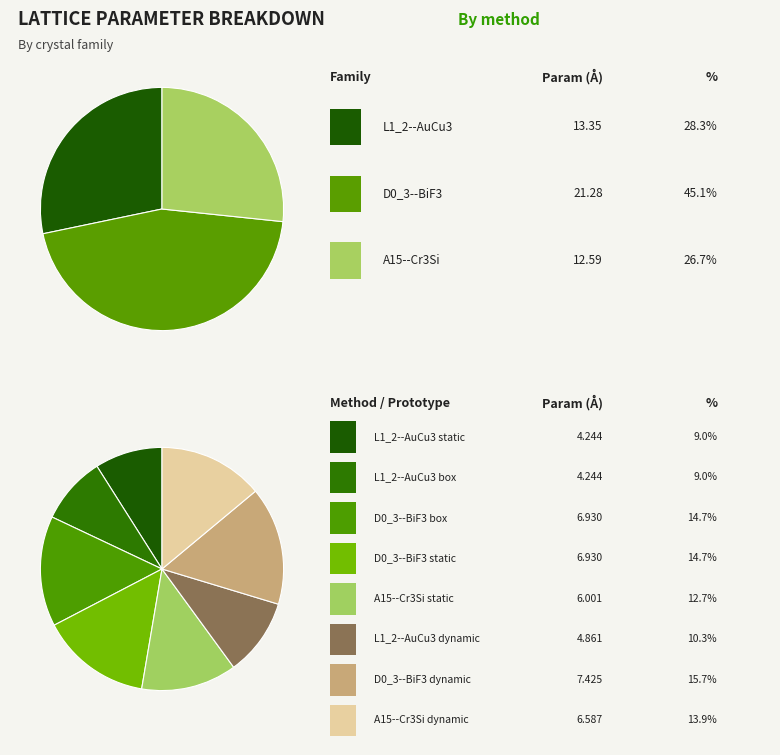

What portion of the pie excludes D0_3--BiF3 box?

85.3%